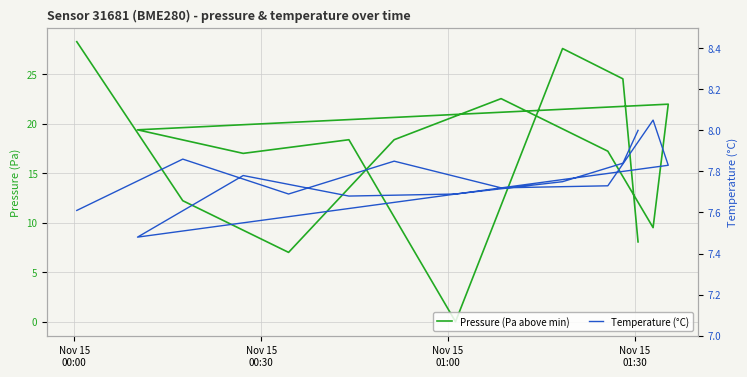

In Temperature (°C), how many points are higher than both neighbors (excluding endpoints)?

4